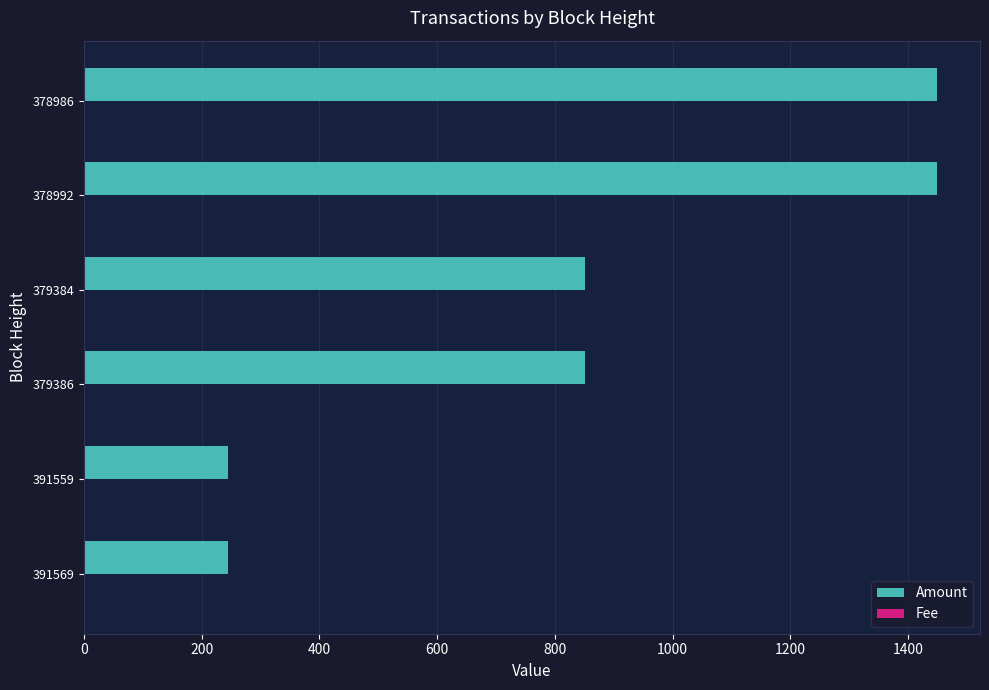

Is it true that Amount equals 65 at 391569?

False